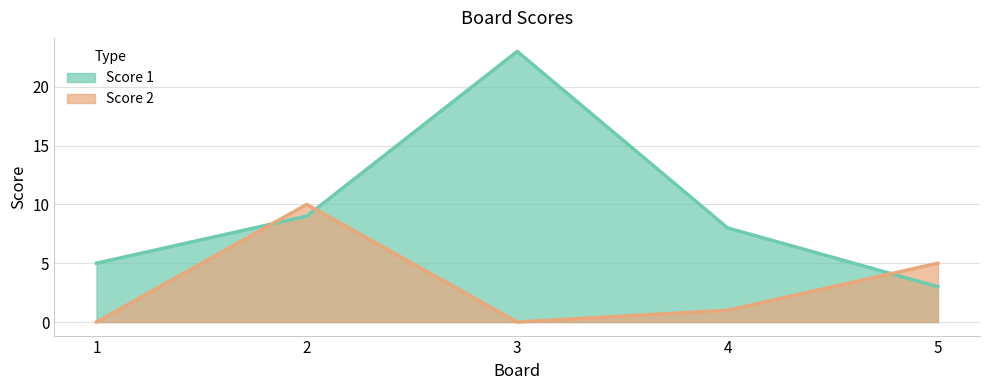

Which has a higher value, 2 or 1?

2